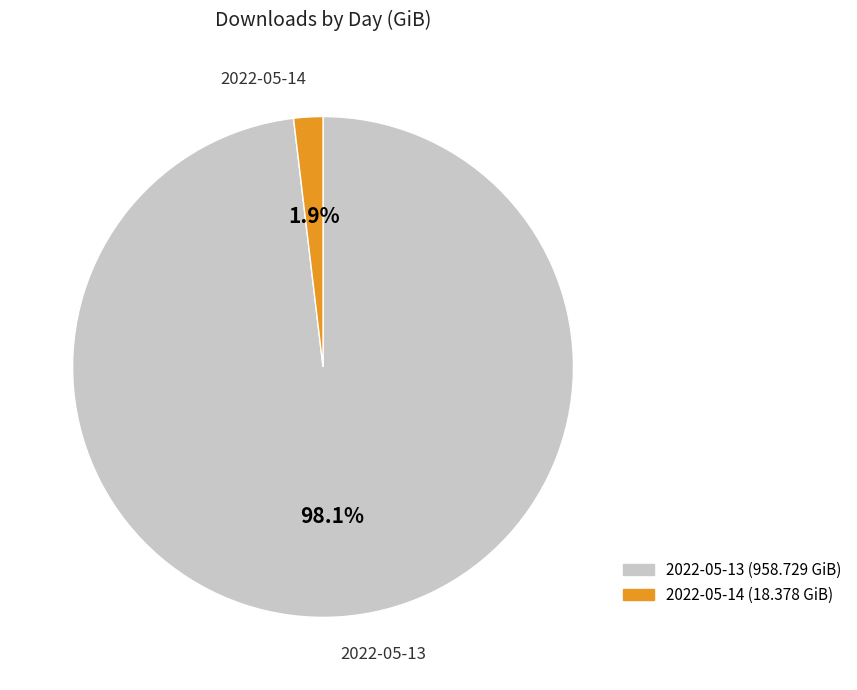

What is the total percentage of 2022-05-13 and 2022-05-14?

100.0%